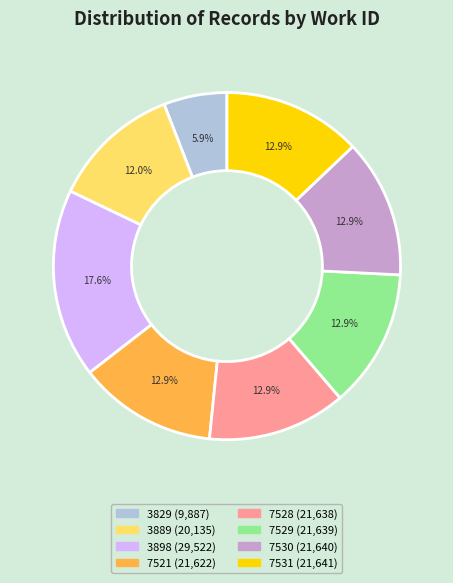

Does any single category account for the majority?

No